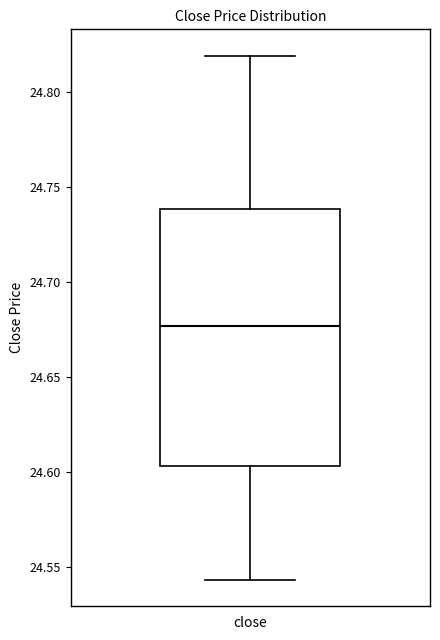

Read this box plot against the y-axis: the position of the median line, the range covered by the box, and the ends of both whiskers. The values are not printed on the chart, so give them approximately, as read against the axis.

median 24.675, box 24.605 to 24.740, whiskers 24.545 to 24.820